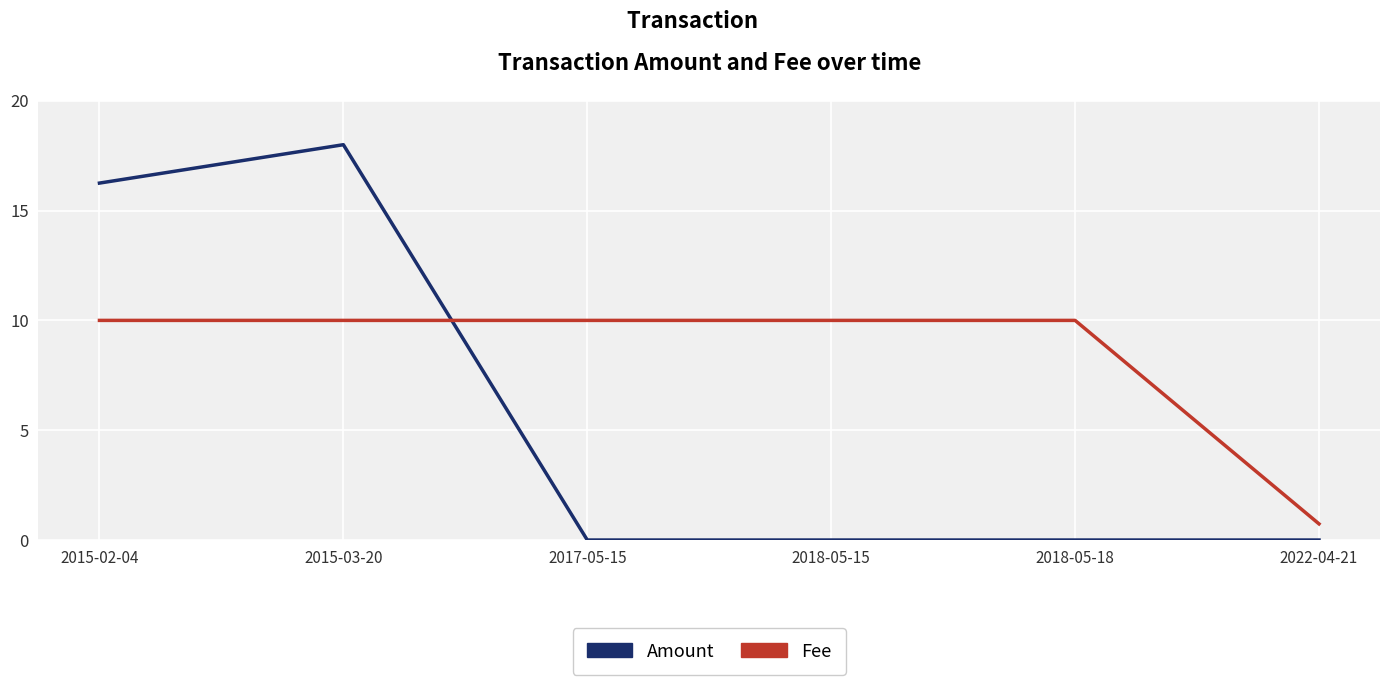

List the series in order of their peak value, highest first.

Amount, Fee